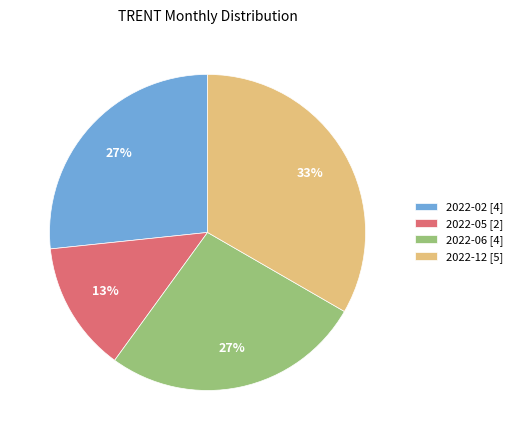

What percentage is the 2022-12 slice, to the nearest percent?

33%